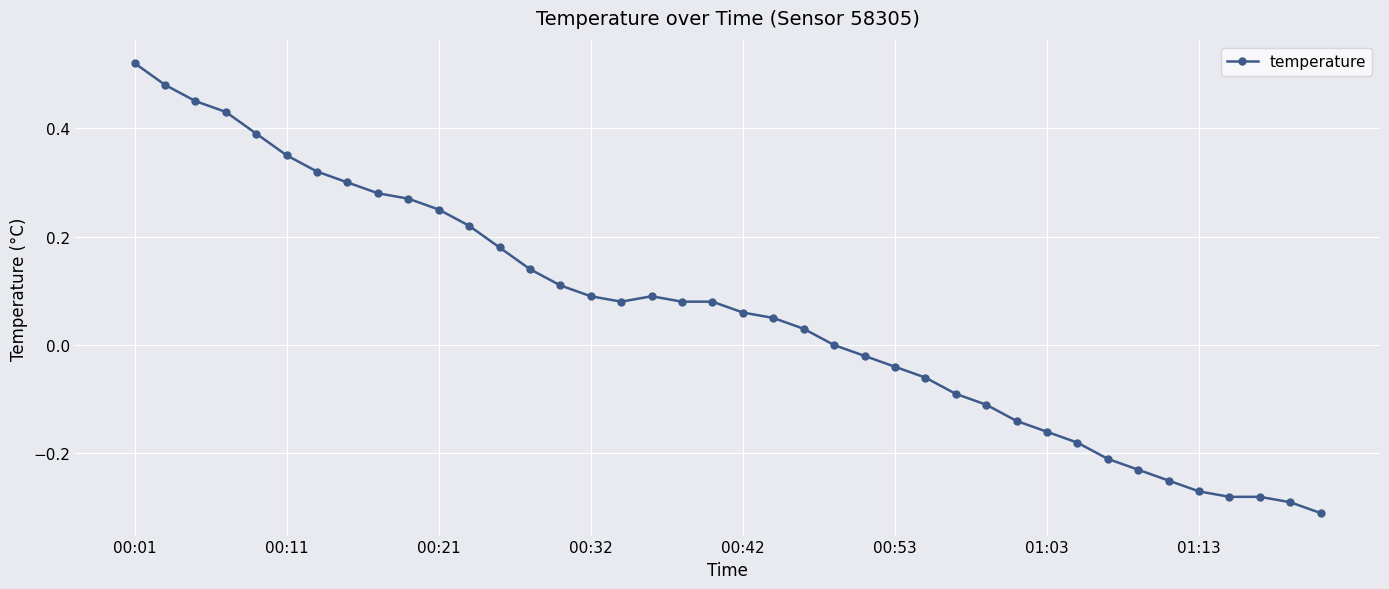

Count the number of data series in this chart.

1